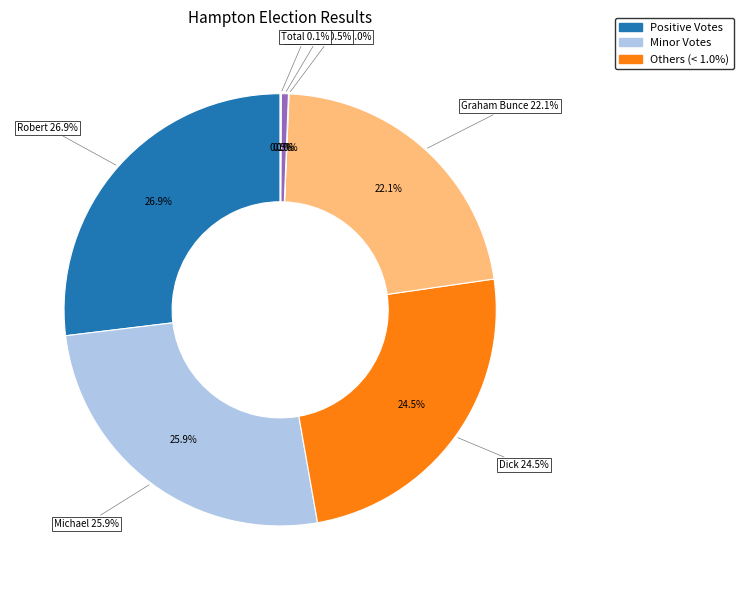

Is it true that Philip Webb Bean is 0% of the pie?

True